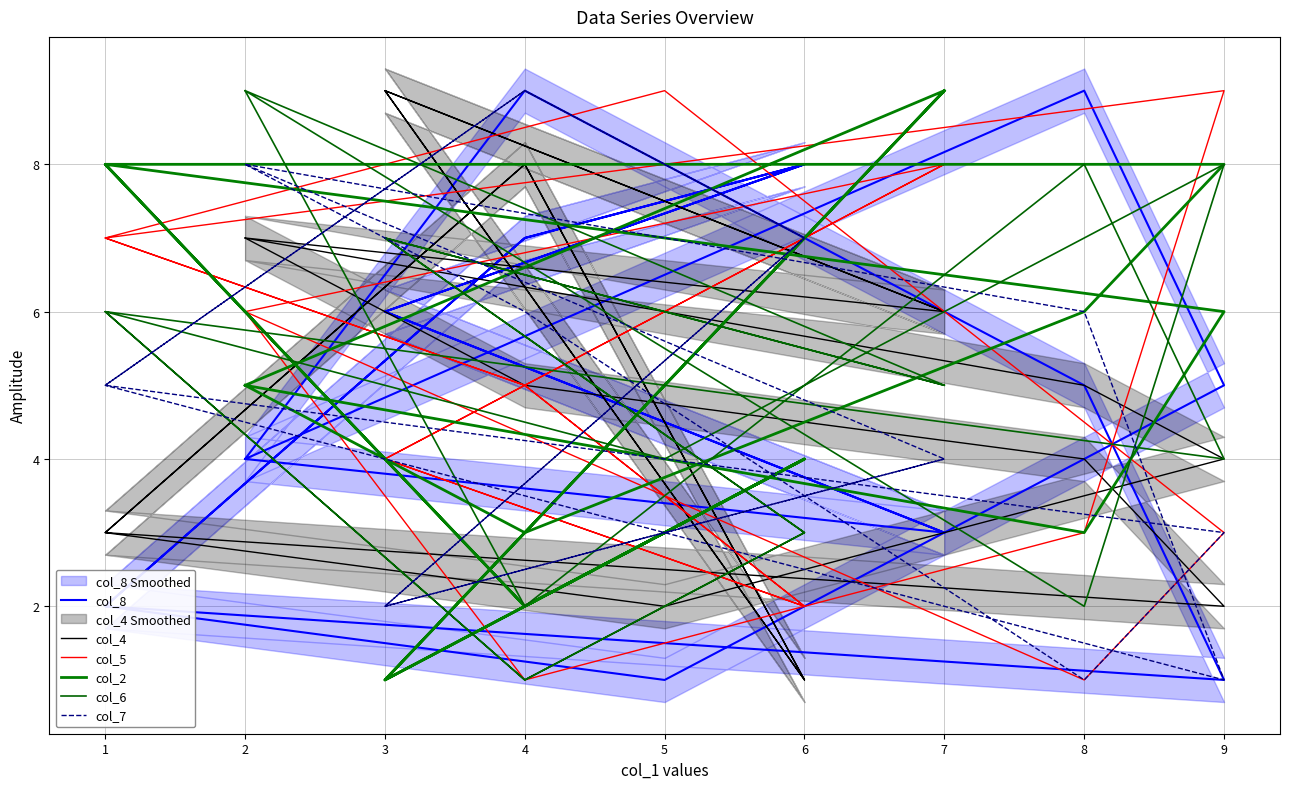

Which series changed the most between 9 and 1?

col_5